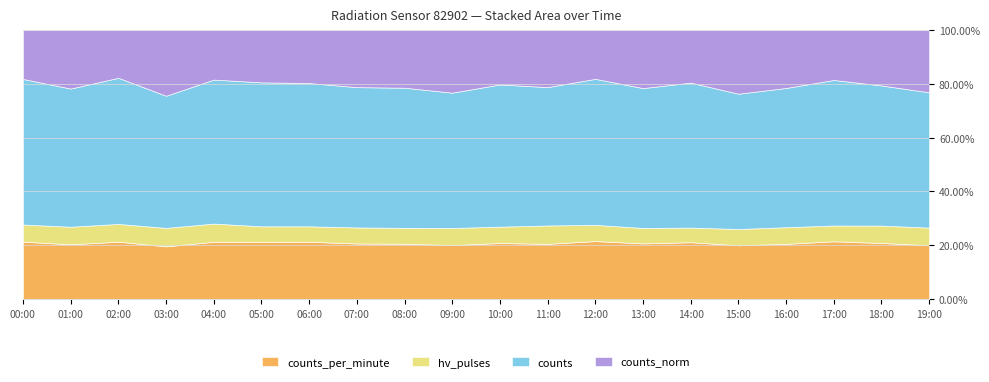

Which series has the largest total across all categories?

counts